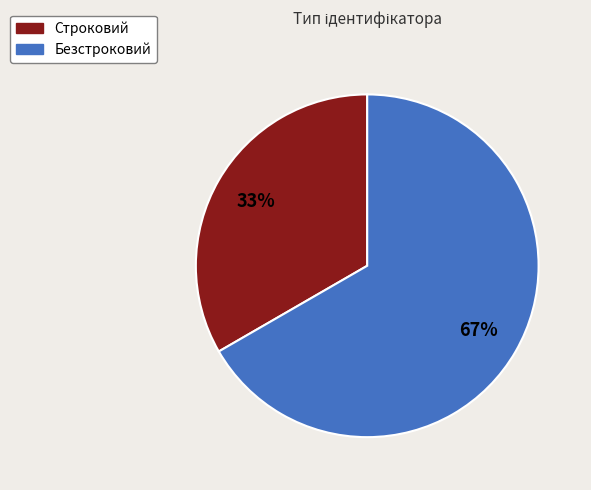

How many segments does this pie chart have?

2